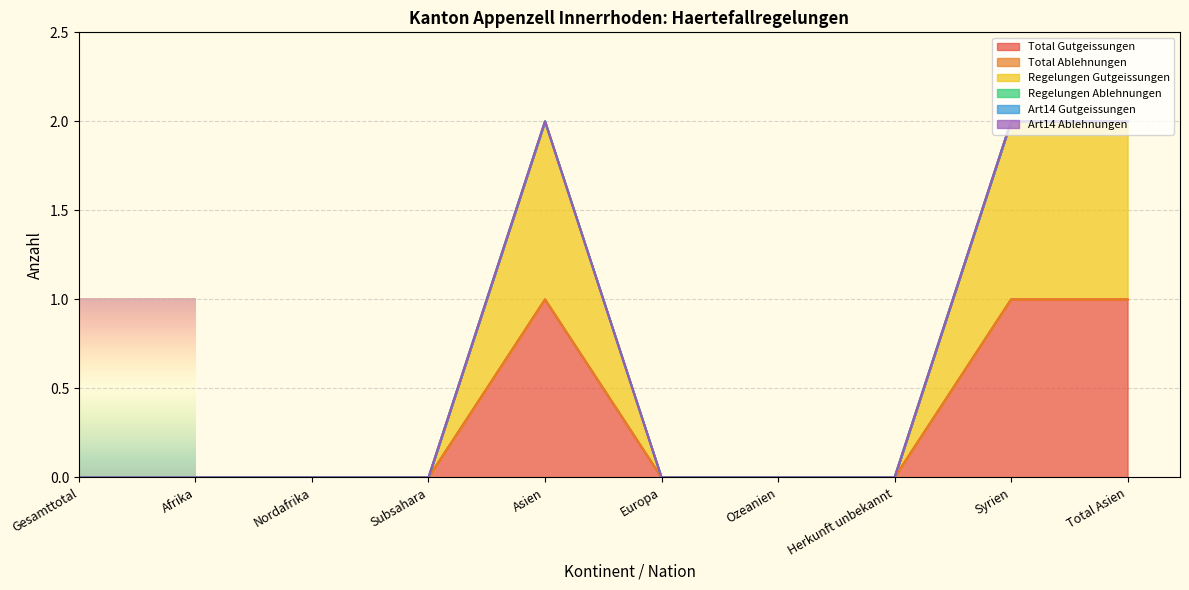

True or false: Regelungen Gutgeissungen and Total Ablehnungen cross at least once.

False